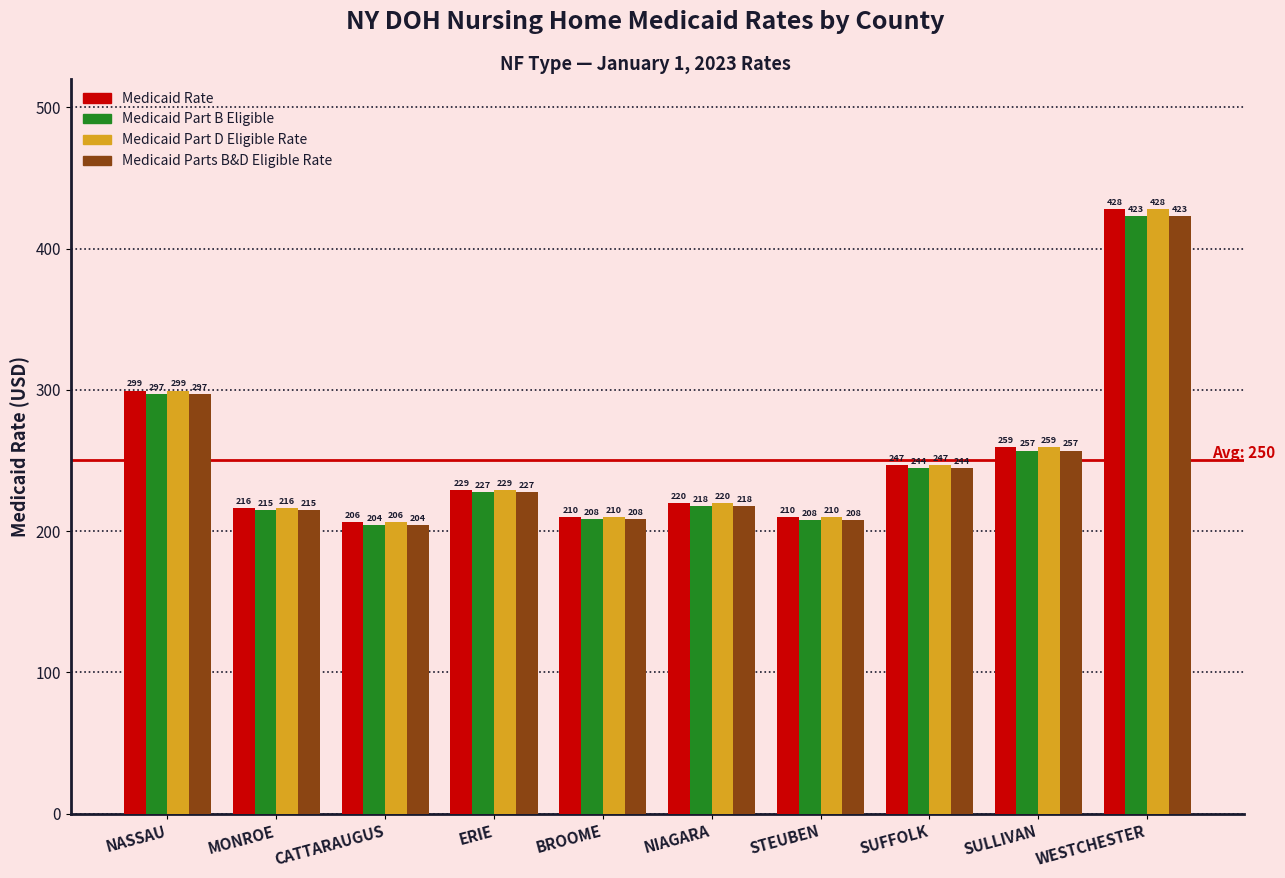

What is the minimum value for Medicaid Part D Eligible Rate?

206.1